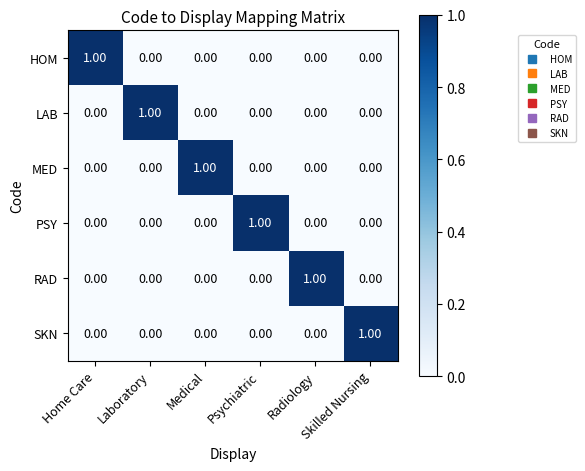

At how many categories does at least one series exceed 0?

6